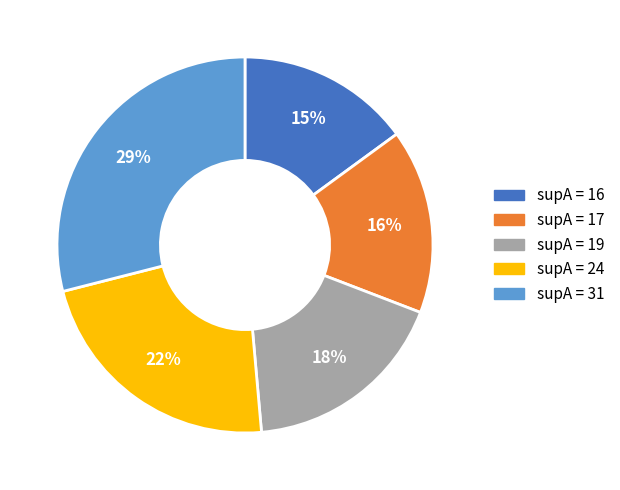

To the nearest percent, what is the difference between the largest and smallest slice percentages?

14%